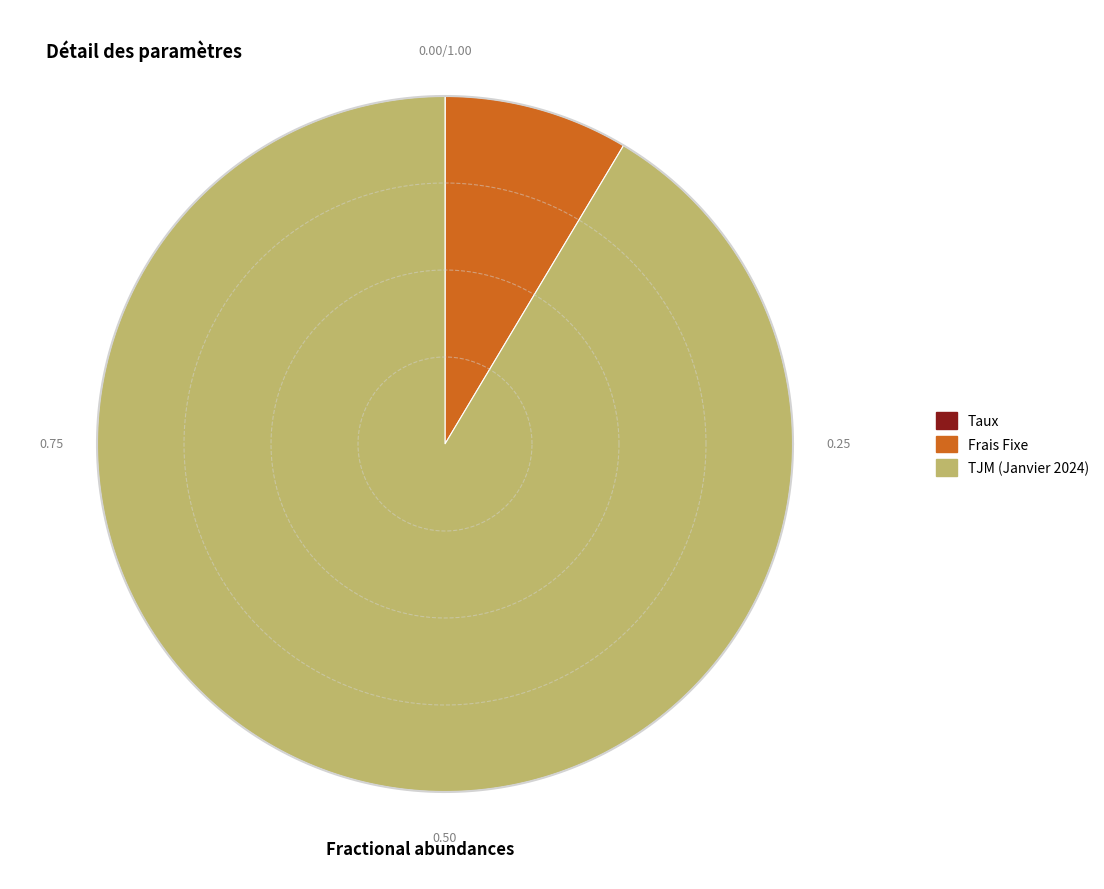

What is the total percentage of TJM (Janvier 2024) and Taux?

91.4%